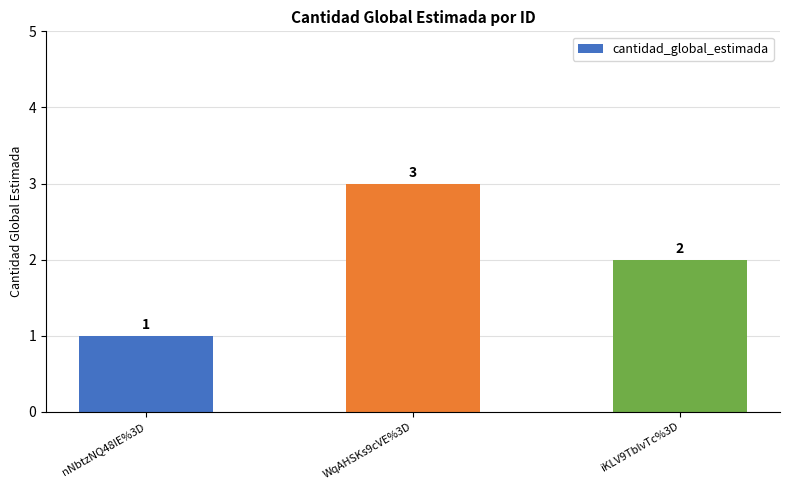

At which label does the data first exceed 2?

WqAHSKs9cVE%3D